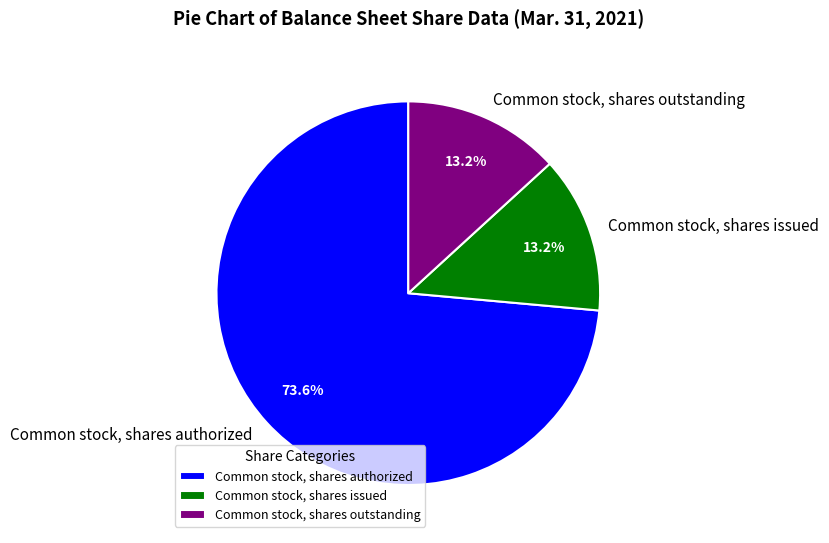

What is the ratio of the value at Common stock, shares authorized to the value at Common stock, shares issued?

5.6